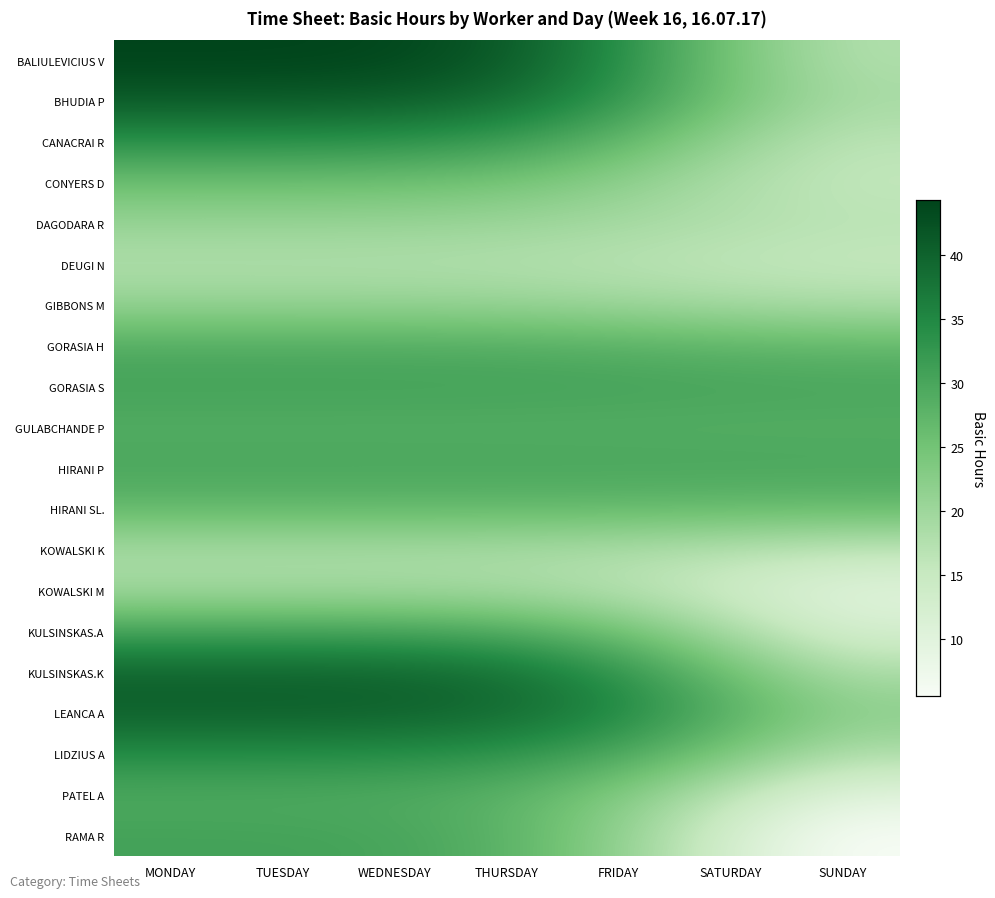

Between MONDAY and FRIDAY, which is larger?

MONDAY